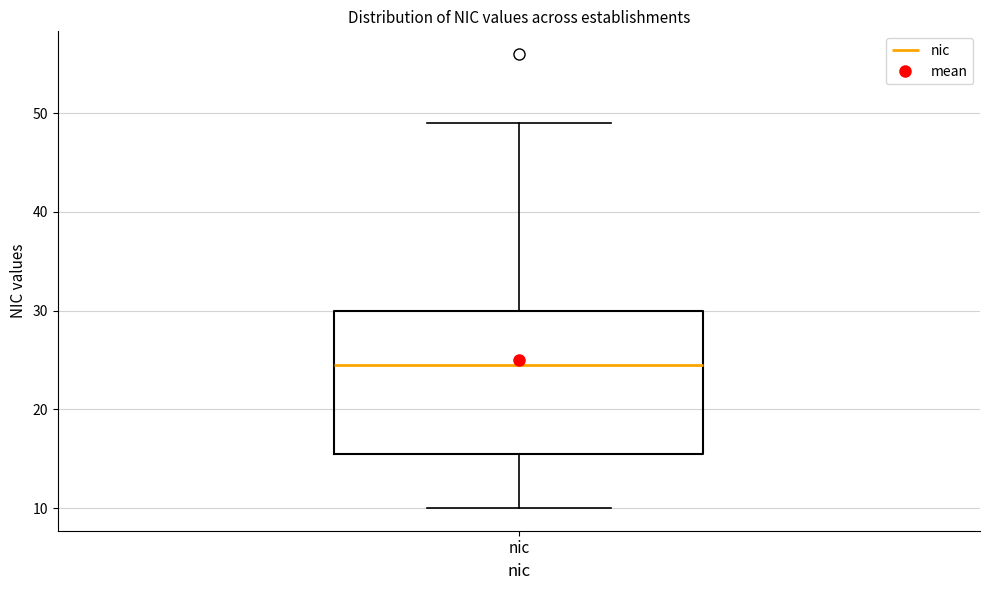

Transcribe this box plot: give where the median line is, the range the box spans, and where the two whiskers end, as read against the y-axis. The values are not printed on the chart, so give them approximately, as read against the axis.

median 25, box 16 to 30, whiskers 10 to 49